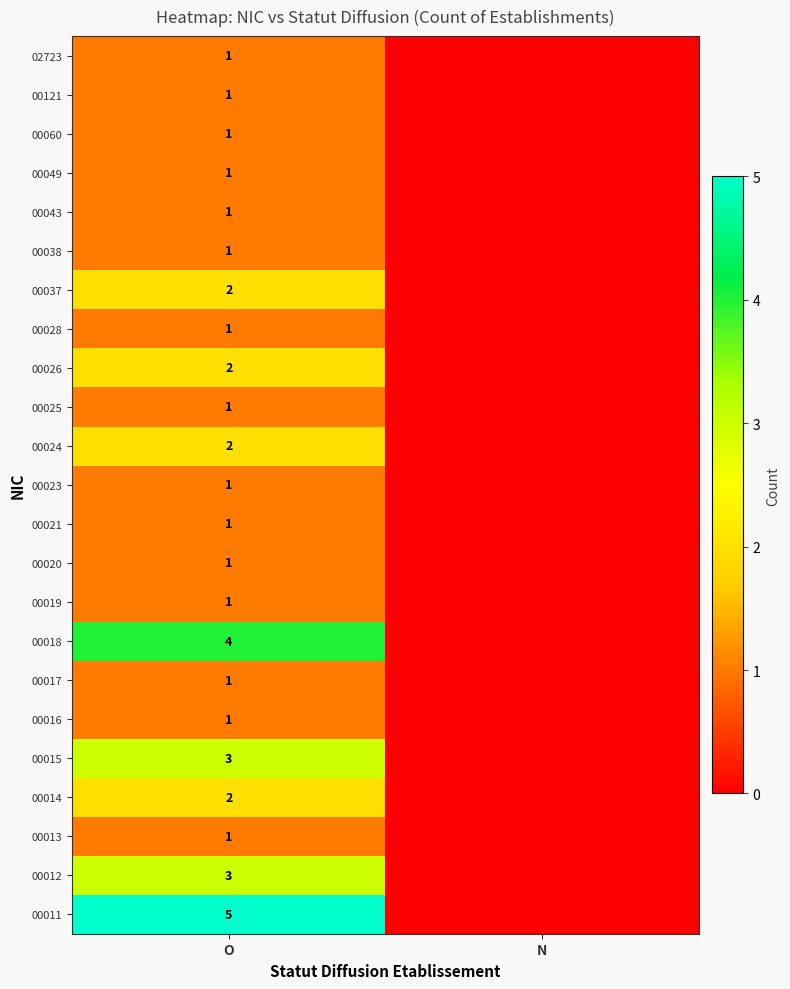

What is the total value across all series at O?

38